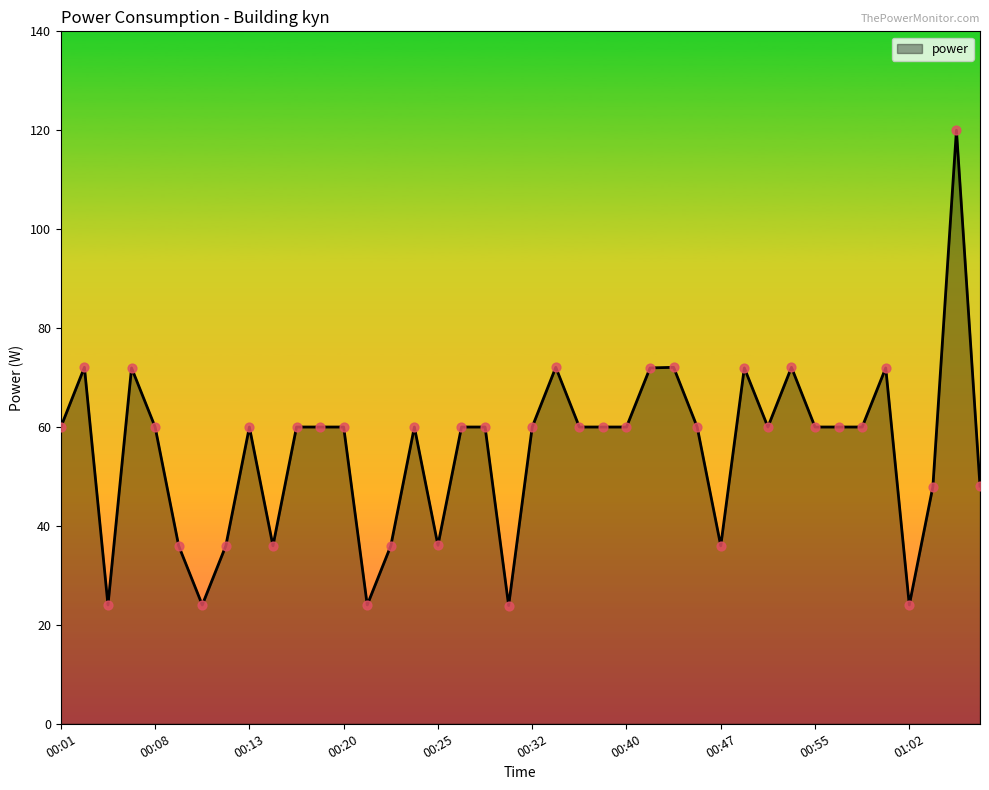

What is the difference between the maximum and minimum values?

96.1